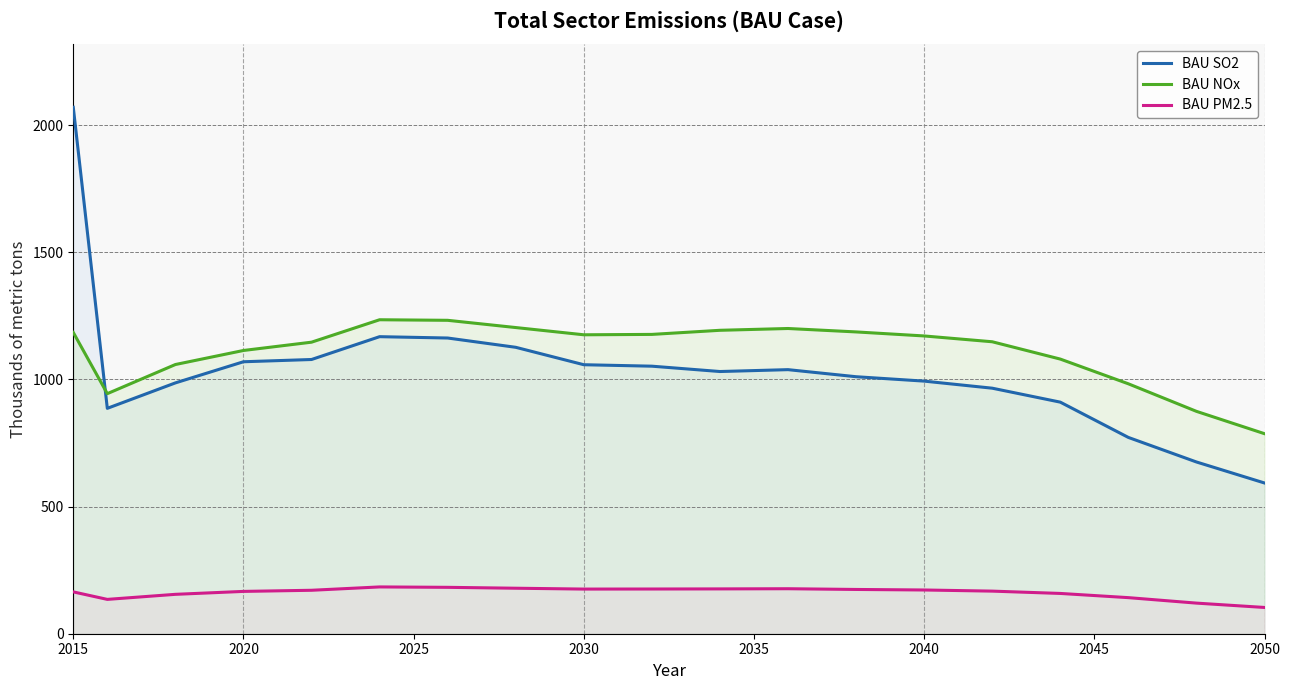

Does the chart display data point markers on the line(s)?

No